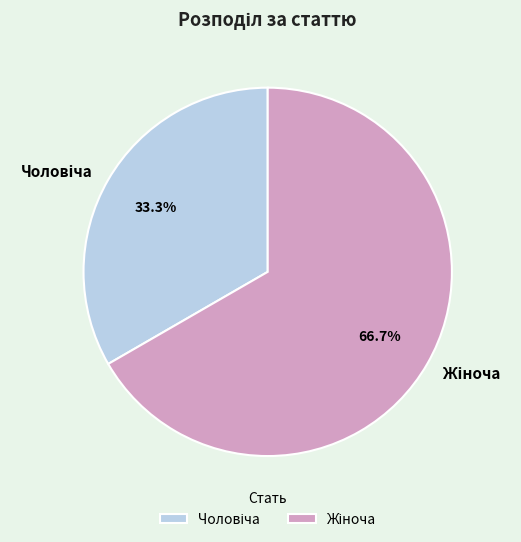

Does any single category account for the majority?

Yes